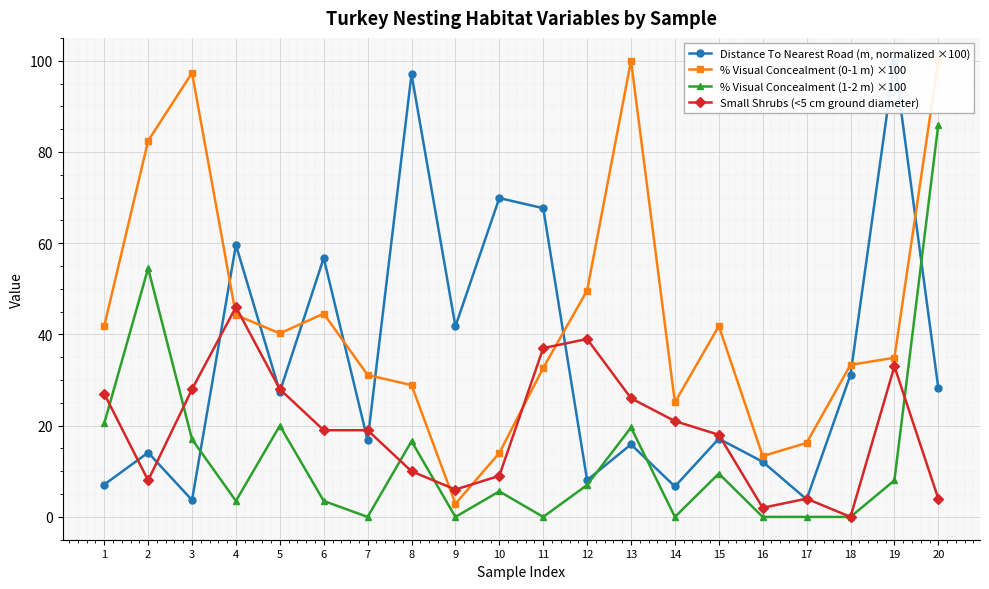

Is it true that % Visual Concealment (0-1 m) ×100 equals 163.1 at 3?

False